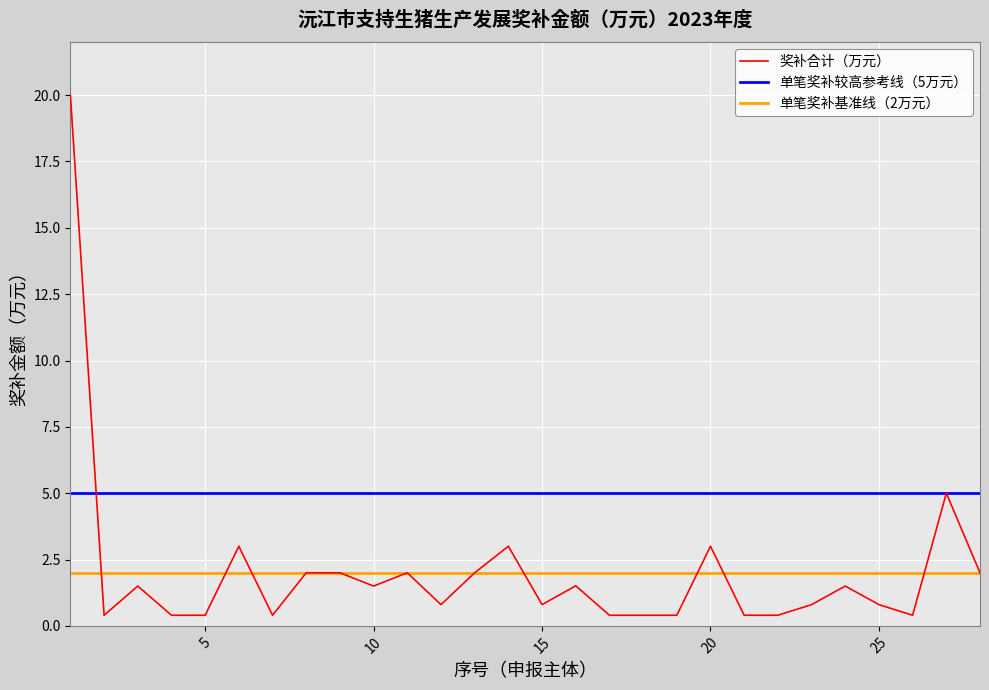

Which series has the widest spread of values?

奖补合计（万元）